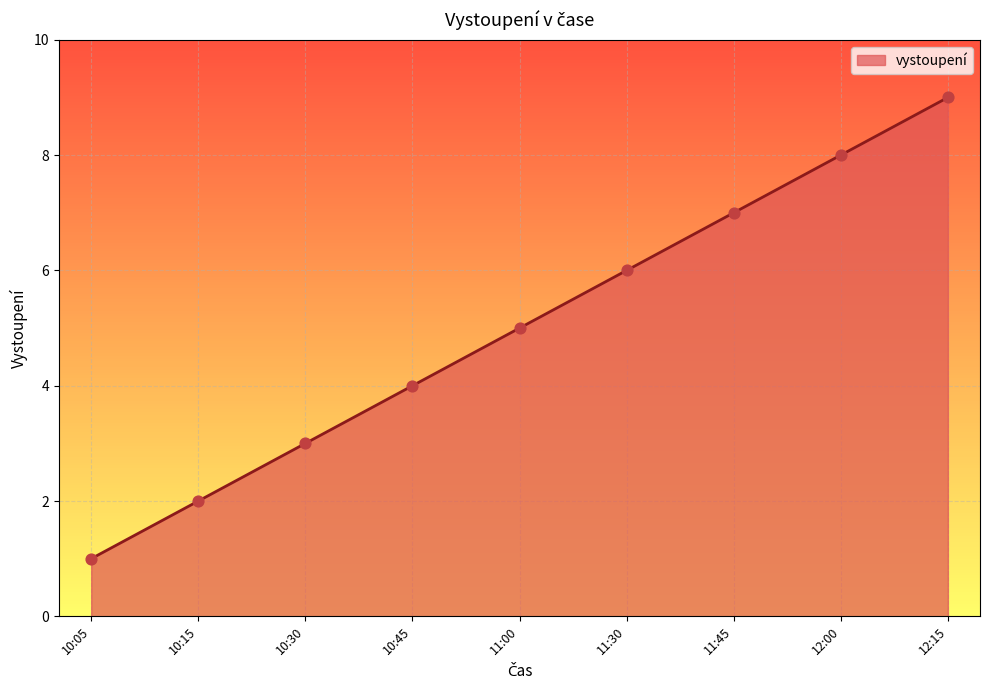

Approximately how many times larger is the value at 10:05 compared to 10:15?

0.5